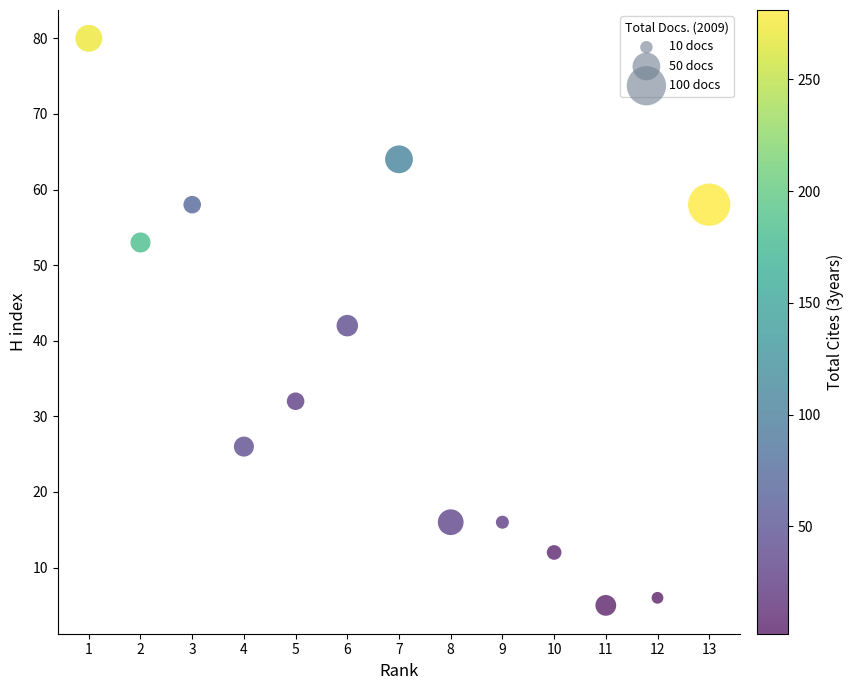

What is the range of X values (max minus min)?

12